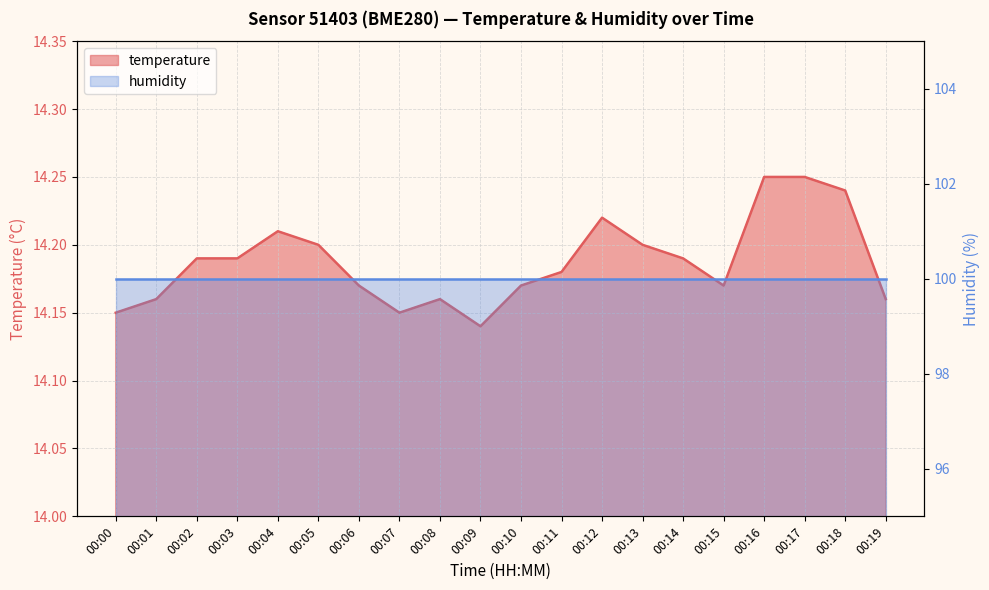

What is the value of the 10th point from the left?

14.1